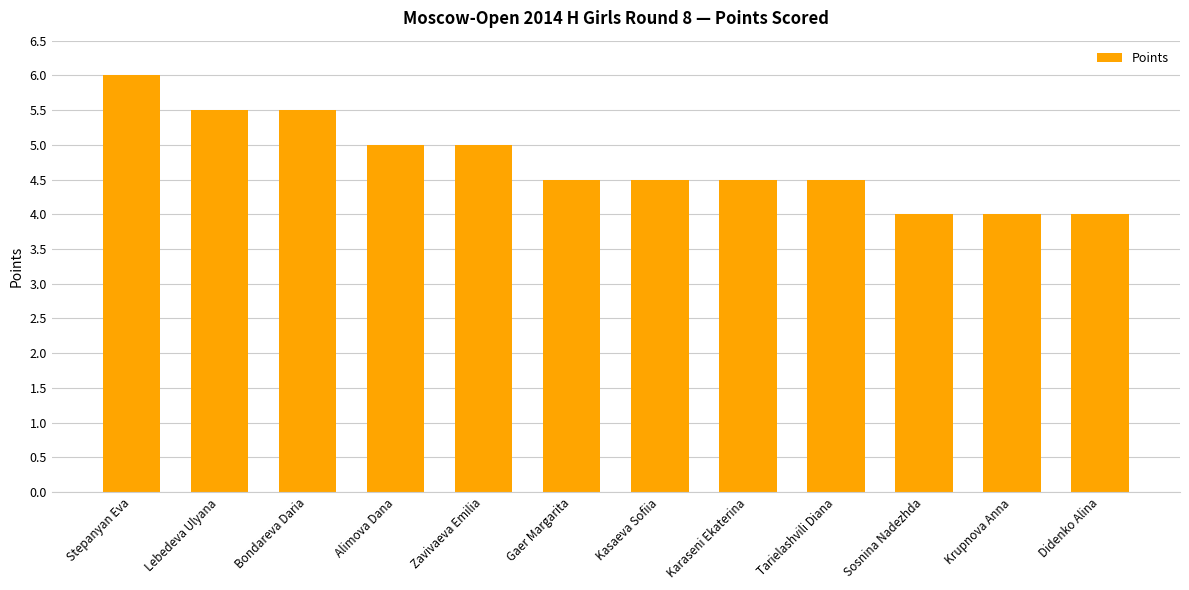

What is the difference between the second highest and minimum values?

1.5